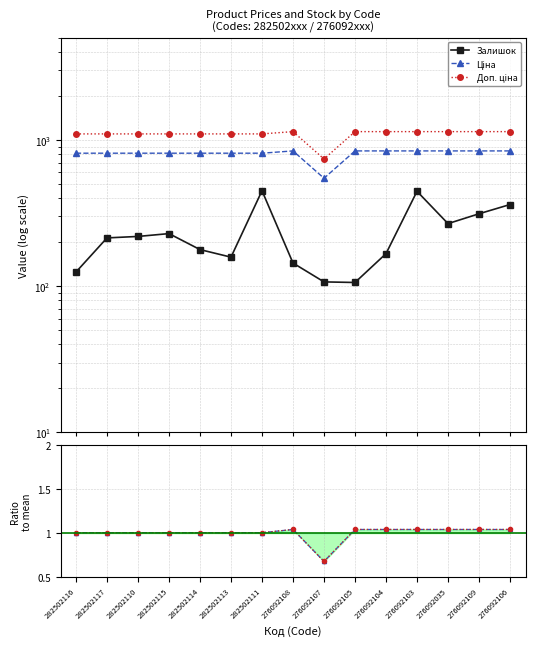

What is the maximum value shown in the chart?

1142.1